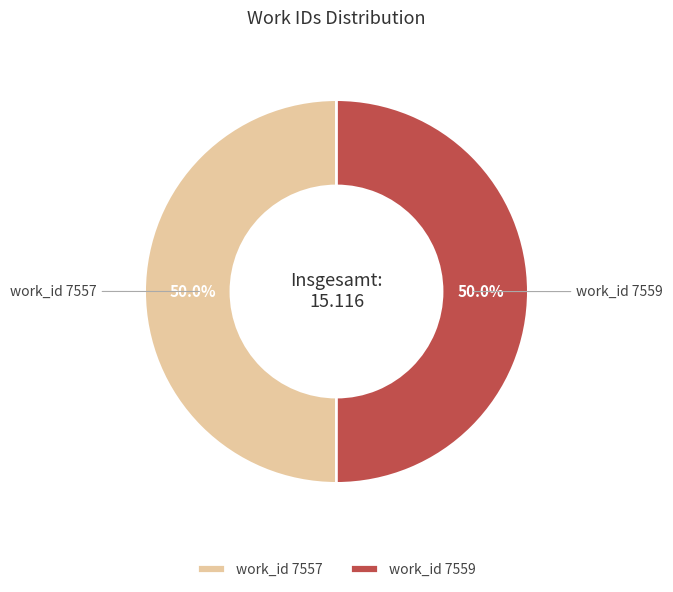

The work_id 7557 slice represents 56% of the pie. True or false?

False